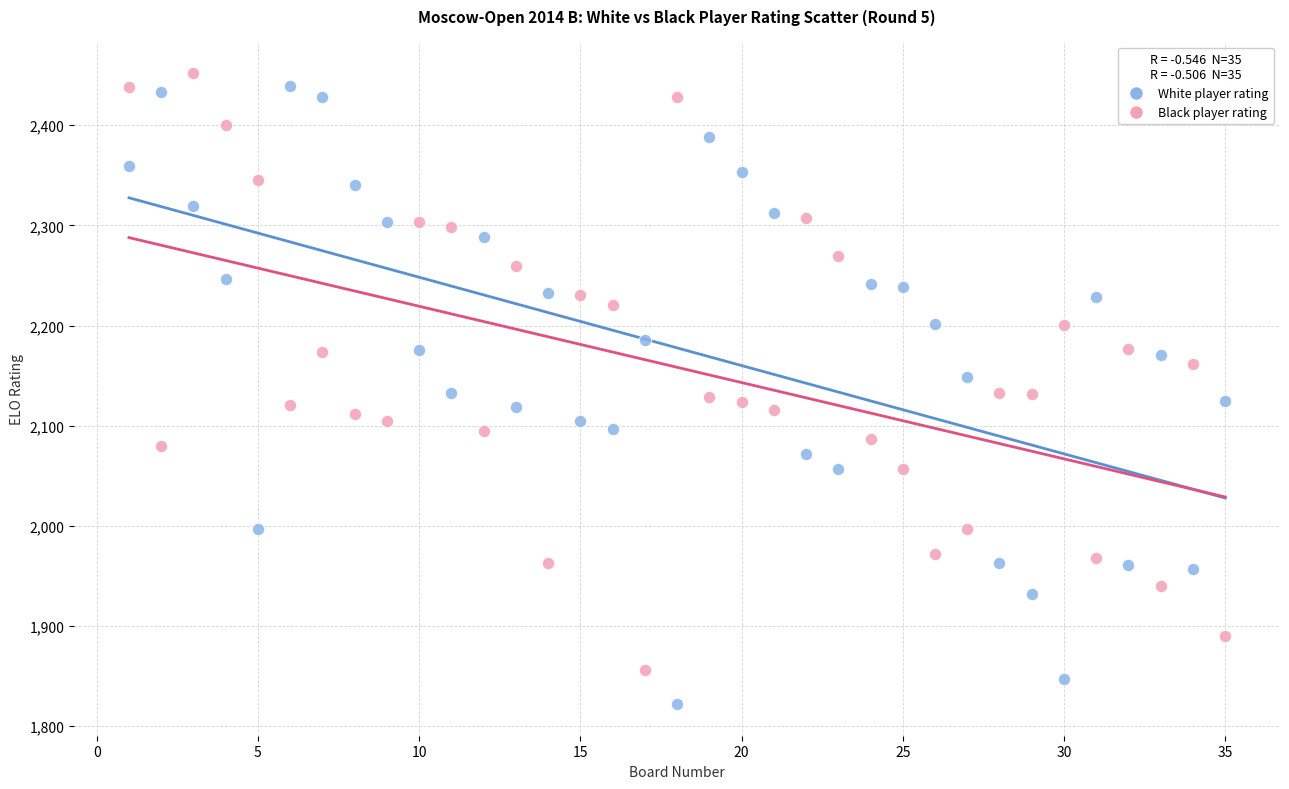

Which series contains the lowest Y value?

White player rating